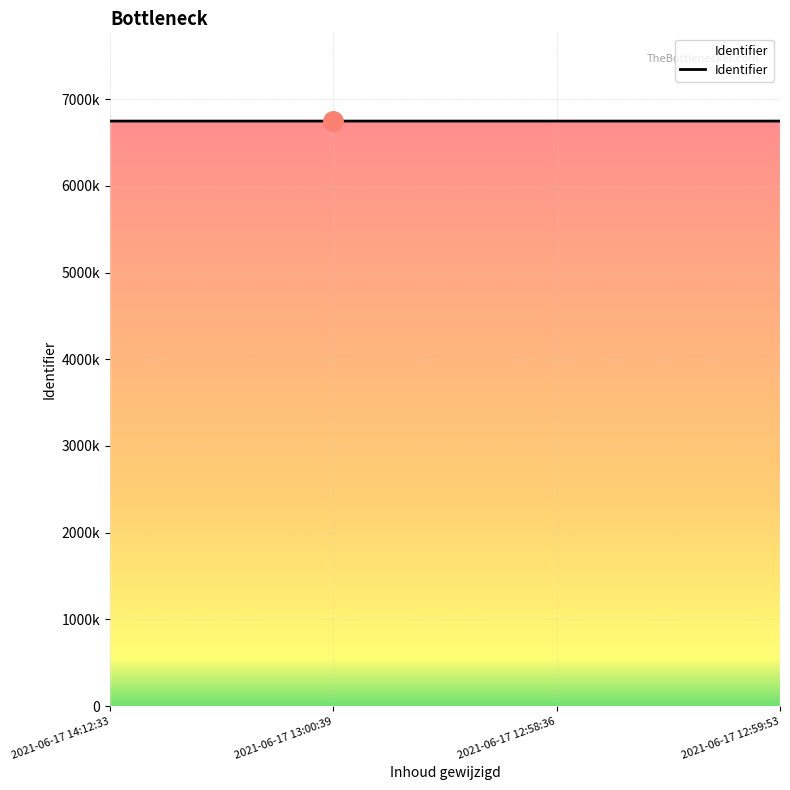

Does the chart have visible grid lines?

Yes